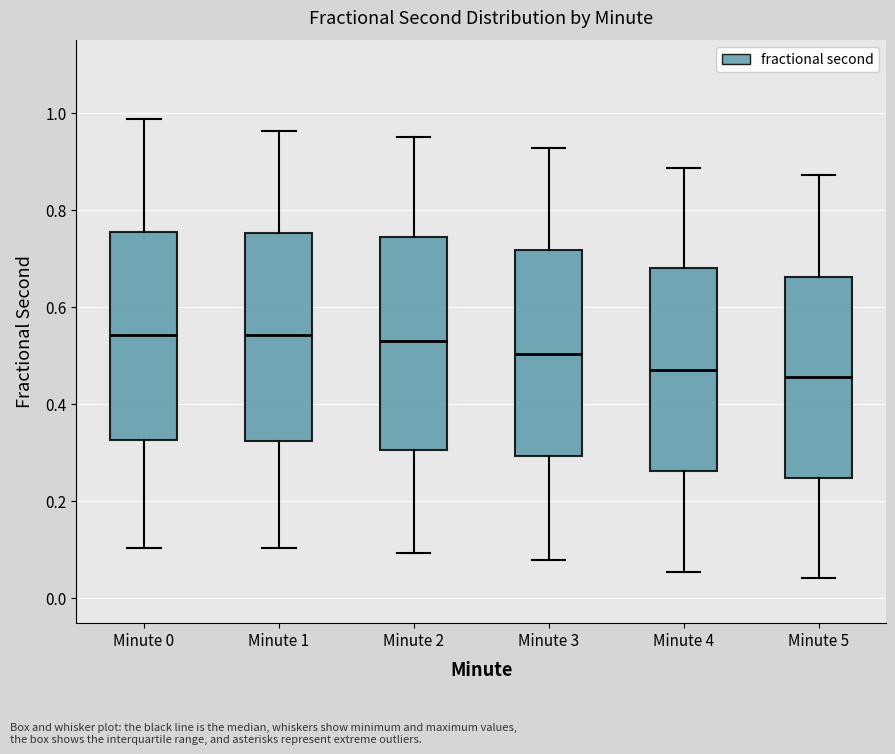

Where does the upper whisker of the box for Minute 1 end on the y-axis? The values are not printed on the chart, so give them approximately, as read against the axis.

0.96